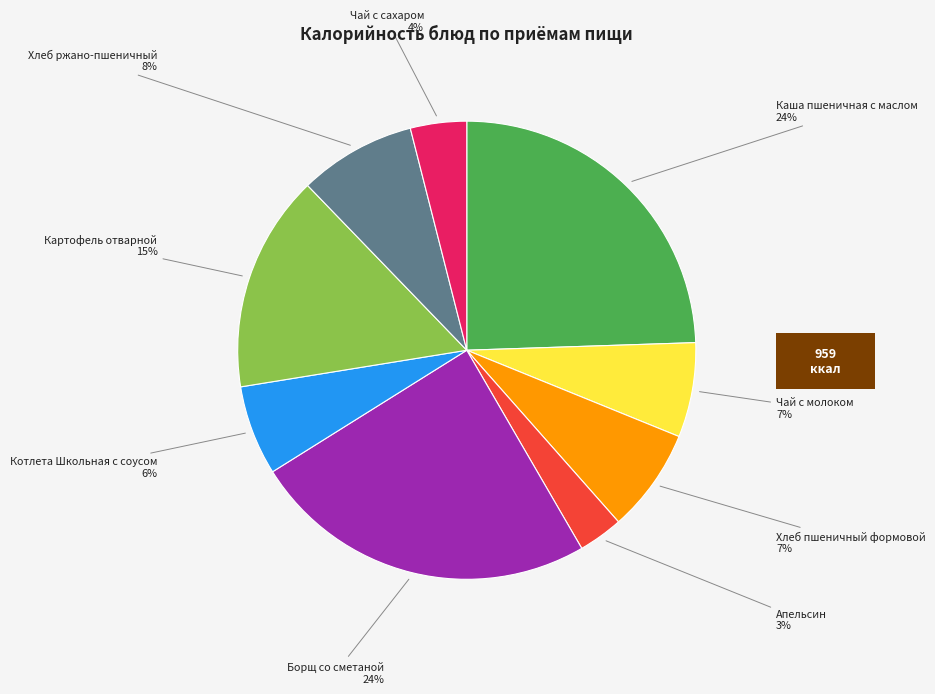

To the nearest percent, what portion does Хлеб пшеничный формовой represent?

7%